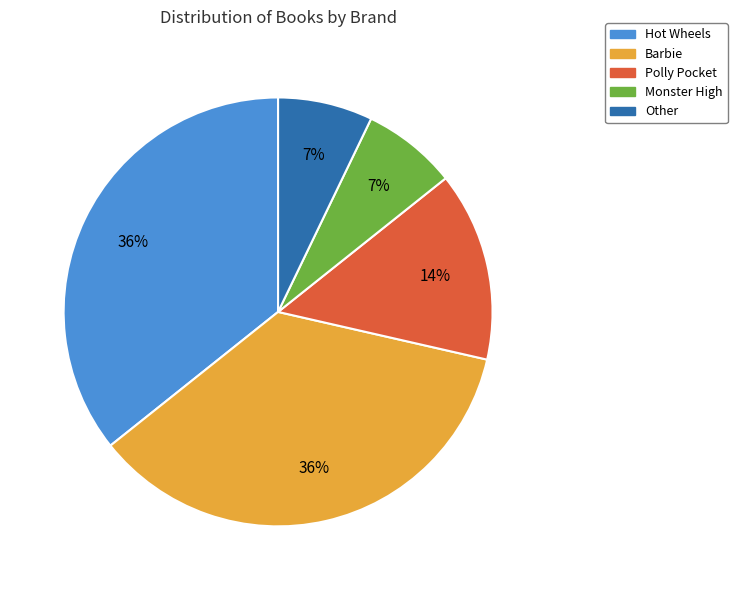

Count the number of slices in the pie.

5